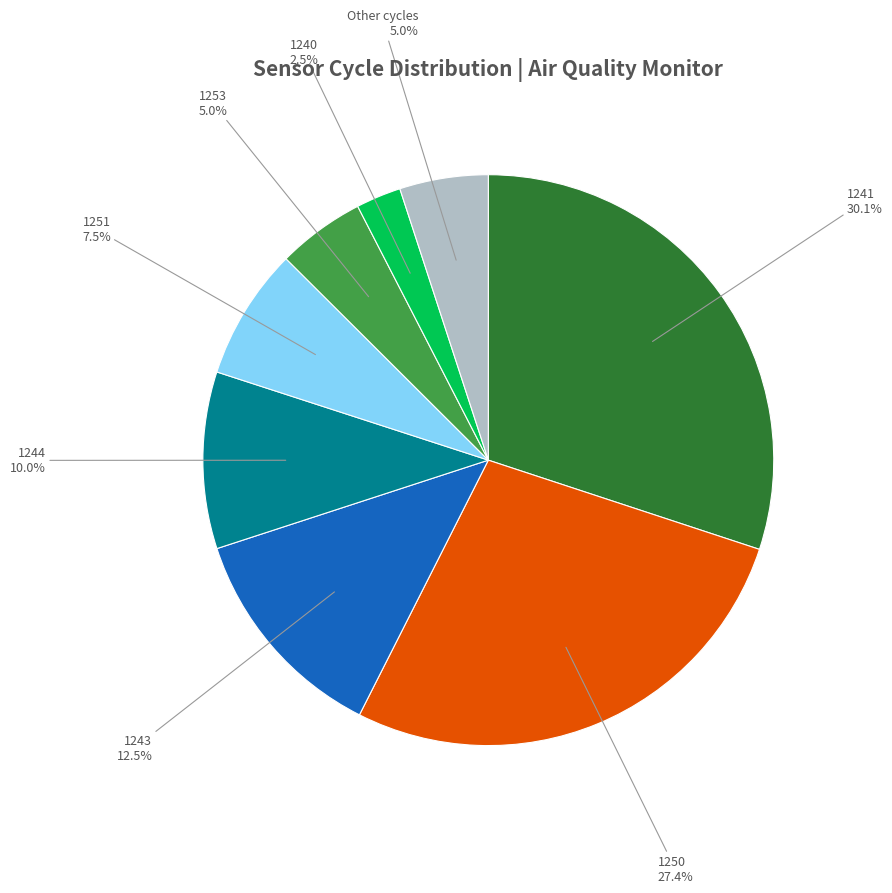

Combined, what portion of the pie is 1250 and 1241?

57.5%